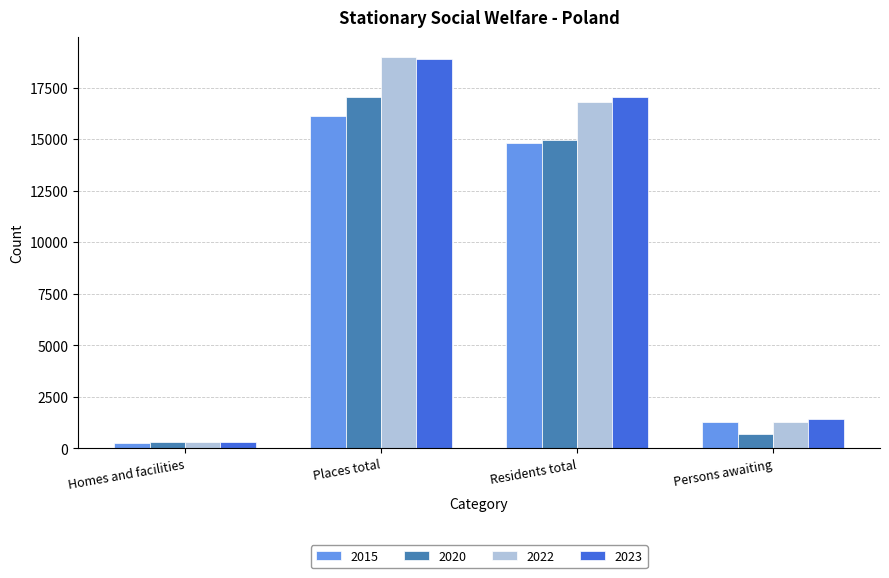

Is the value of 2020 at Persons awaiting greater than the value of 2023 at Residents total?

No